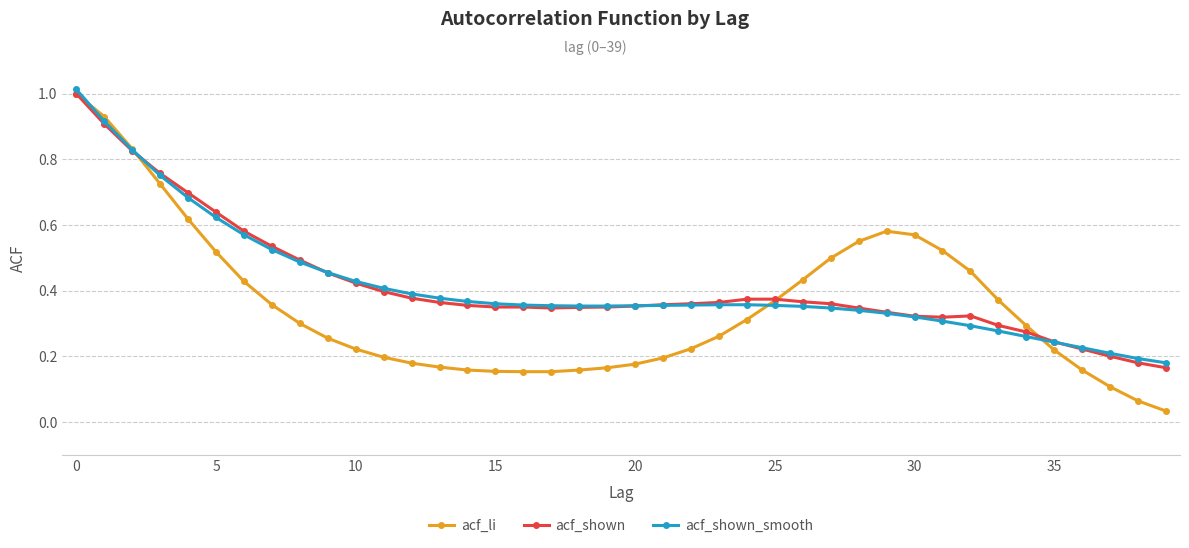

Which series has the largest range (max minus min)?

acf_li